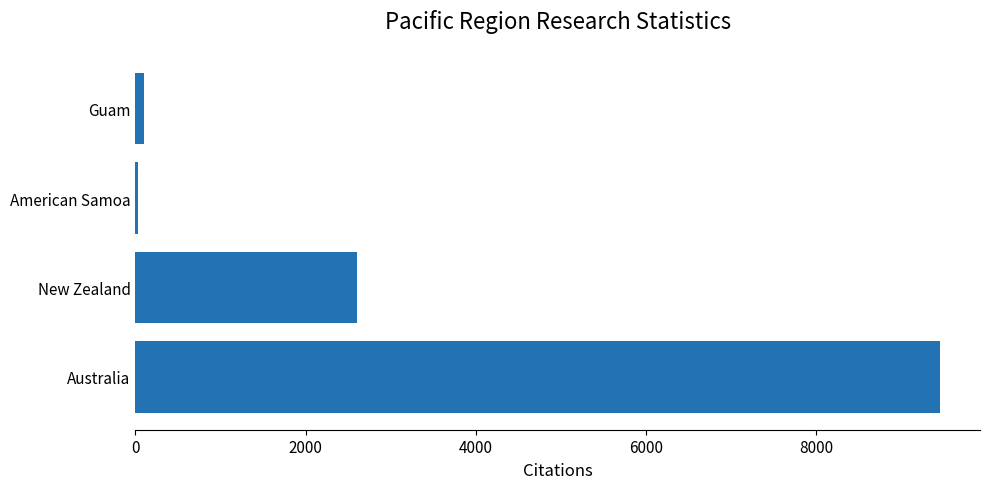

Are the bars horizontal?

Yes